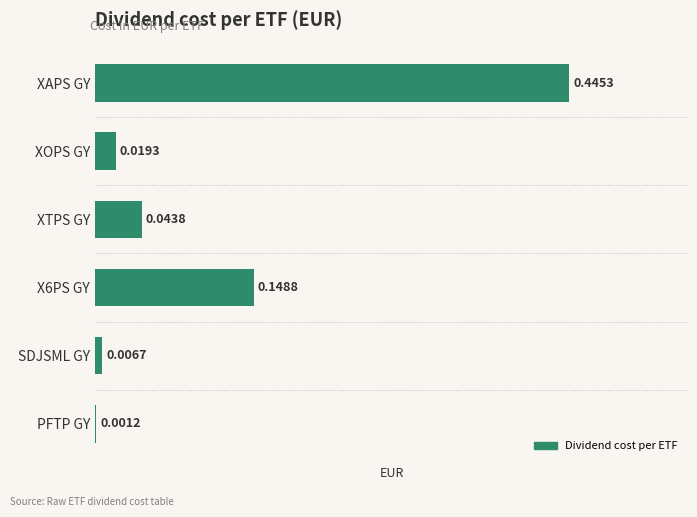

How many series are shown in this chart?

1